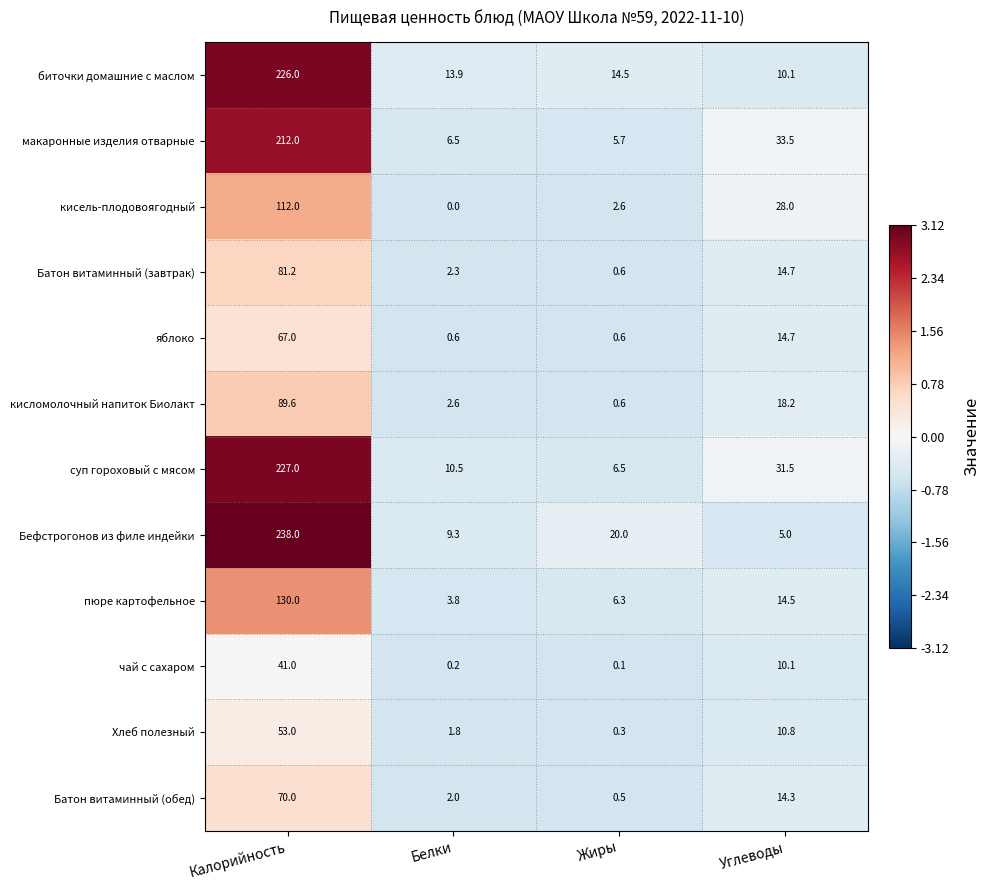

Which series has the largest total across all categories?

суп гороховый с мясом